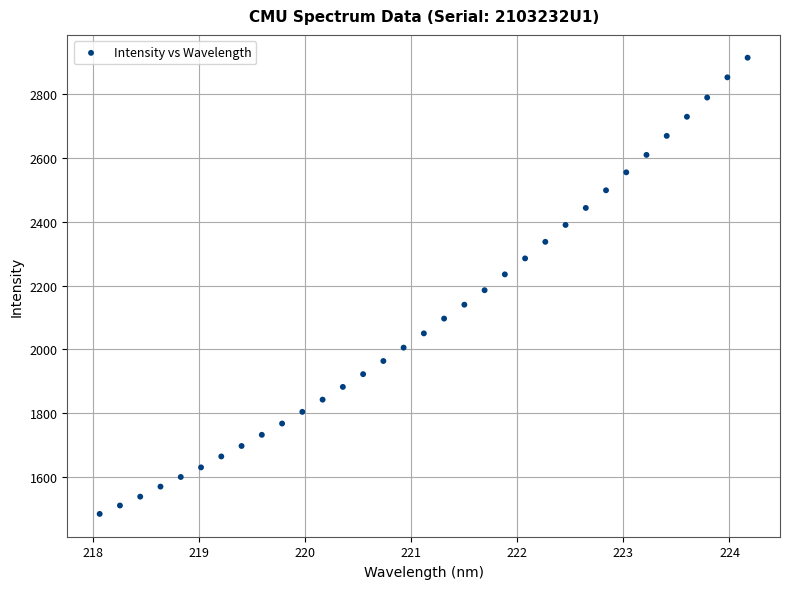

What is the range of X values (max minus min)?

6.1